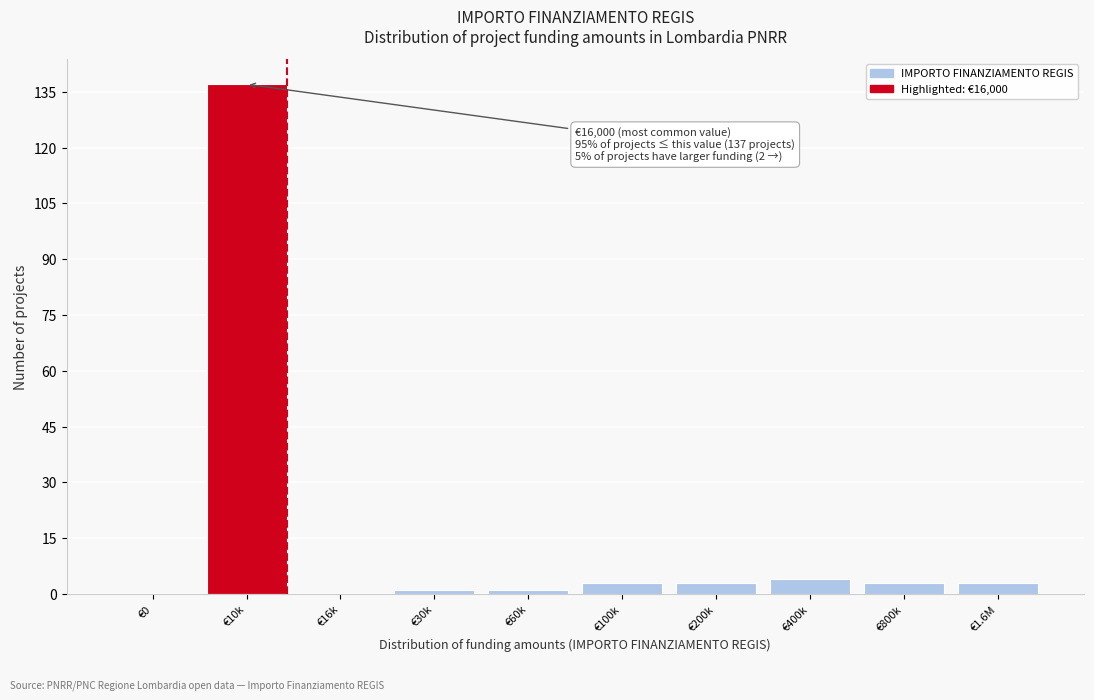

Reading right to left, list all the values displayed in this chart.

€1.6M=3	€800k=3	€400k=4	€200k=3	€100k=3	€60k=1	€30k=1	€16k=0	€10k=137	€0=0